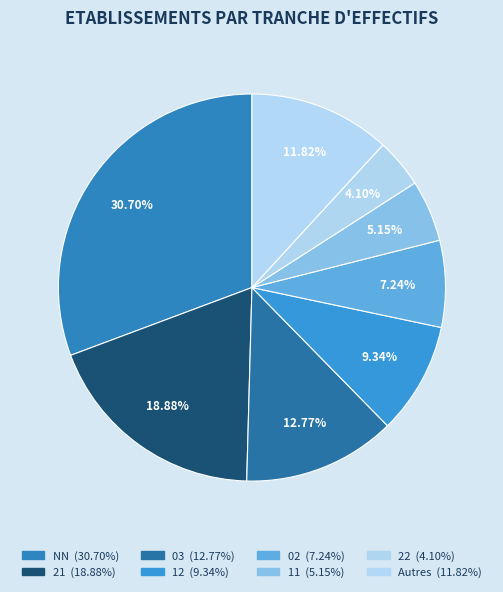

Count the number of slices in the pie.

8